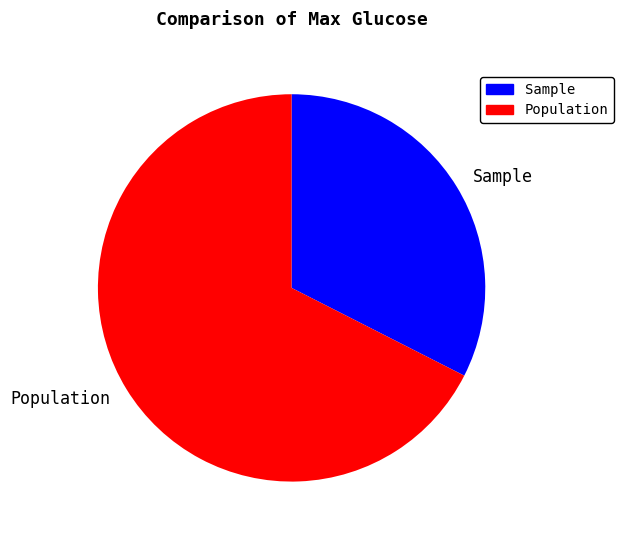

Is it true that Population is 76% of the pie?

False